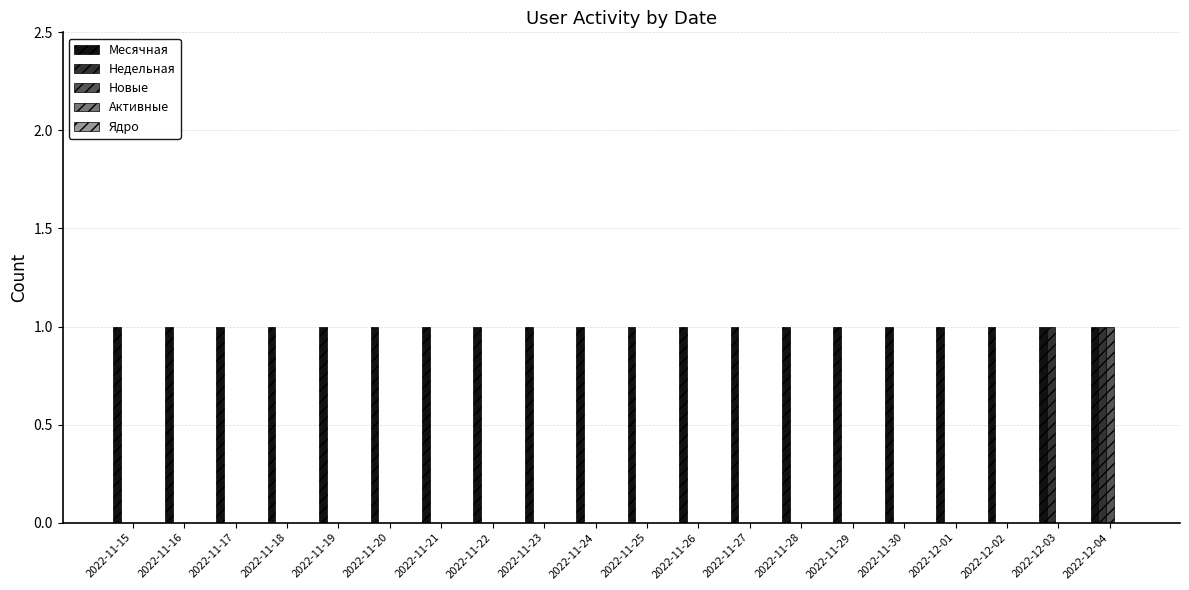

What is the sum of all Месячная values?

20